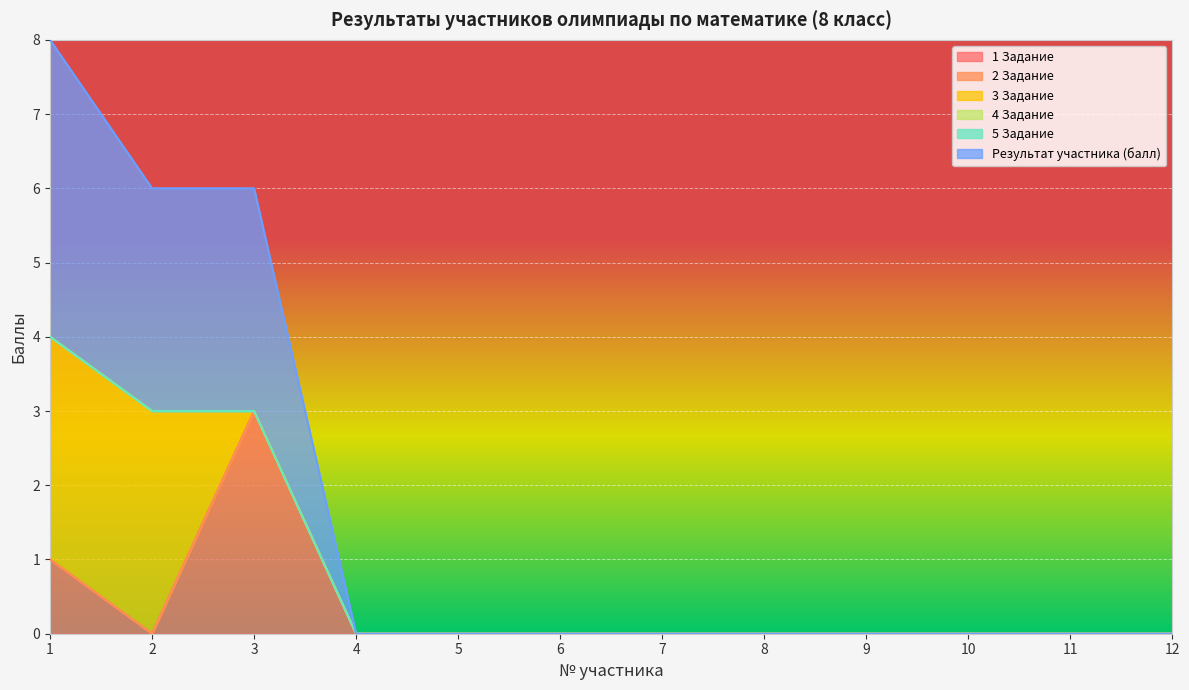

The Результат участника (балл) series shows 2 at 12. True or false?

False